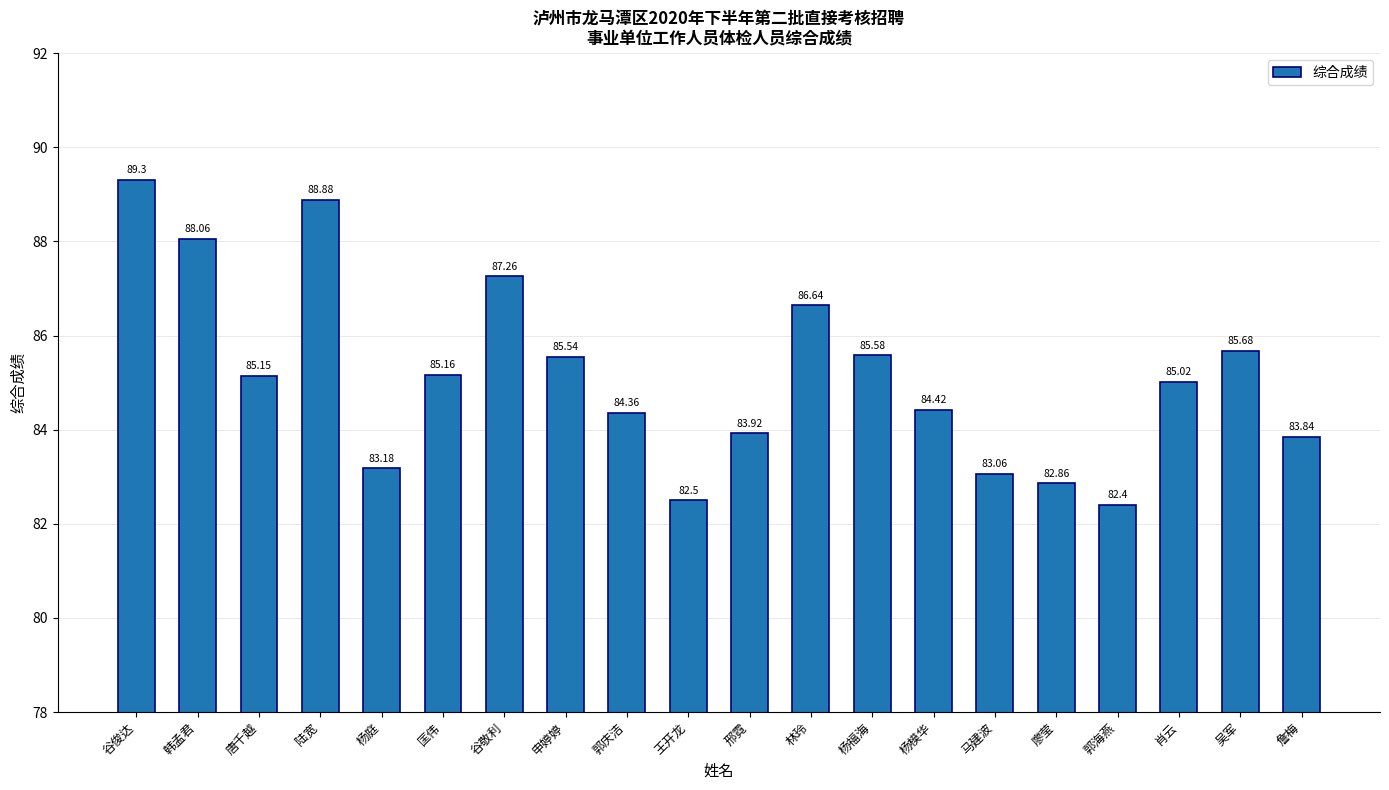

What is the value of the 9th bar from the left?

84.4